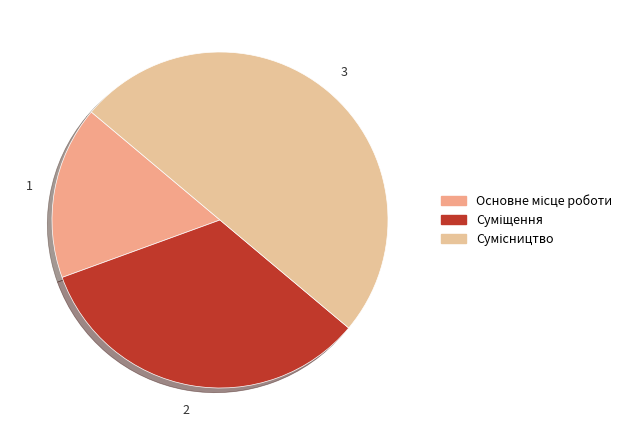

How many segments does this pie chart have?

3